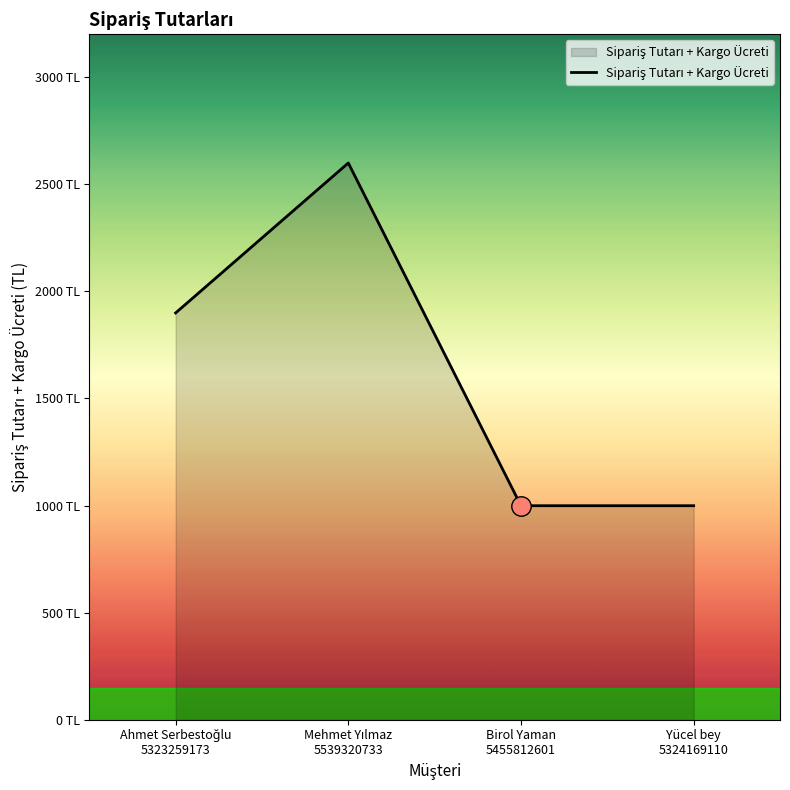

Does the chart display data point markers on the line(s)?

No